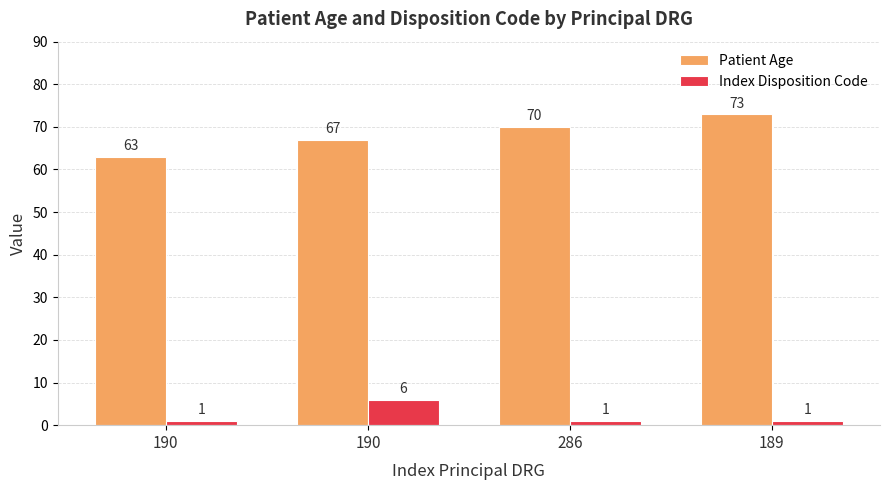

What is the highest value of the Patient Age series?

73